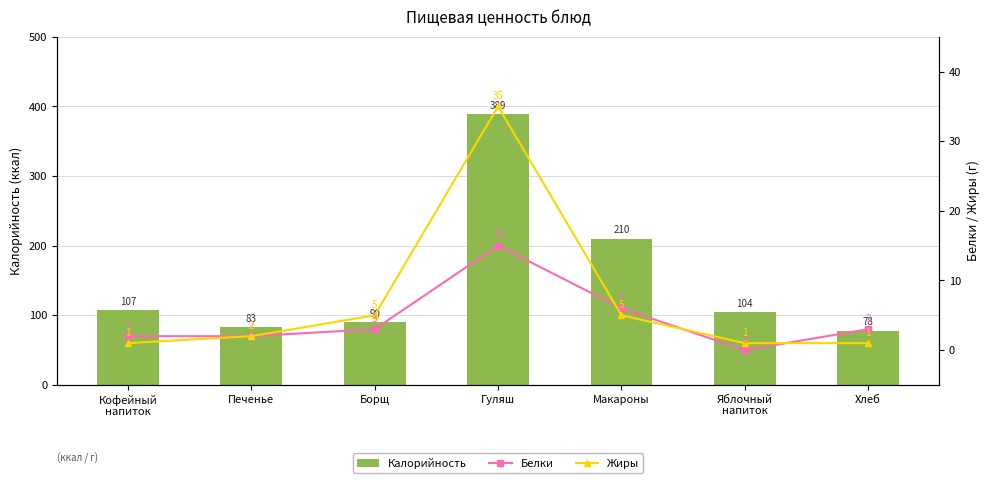

Reading left to right, list all the values displayed in this chart.

Калорийность: 107	83	90	389	210	104	78
Белки: 2	2	3	15	6	0	3
Жиры: 1	2	5	35	5	1	1